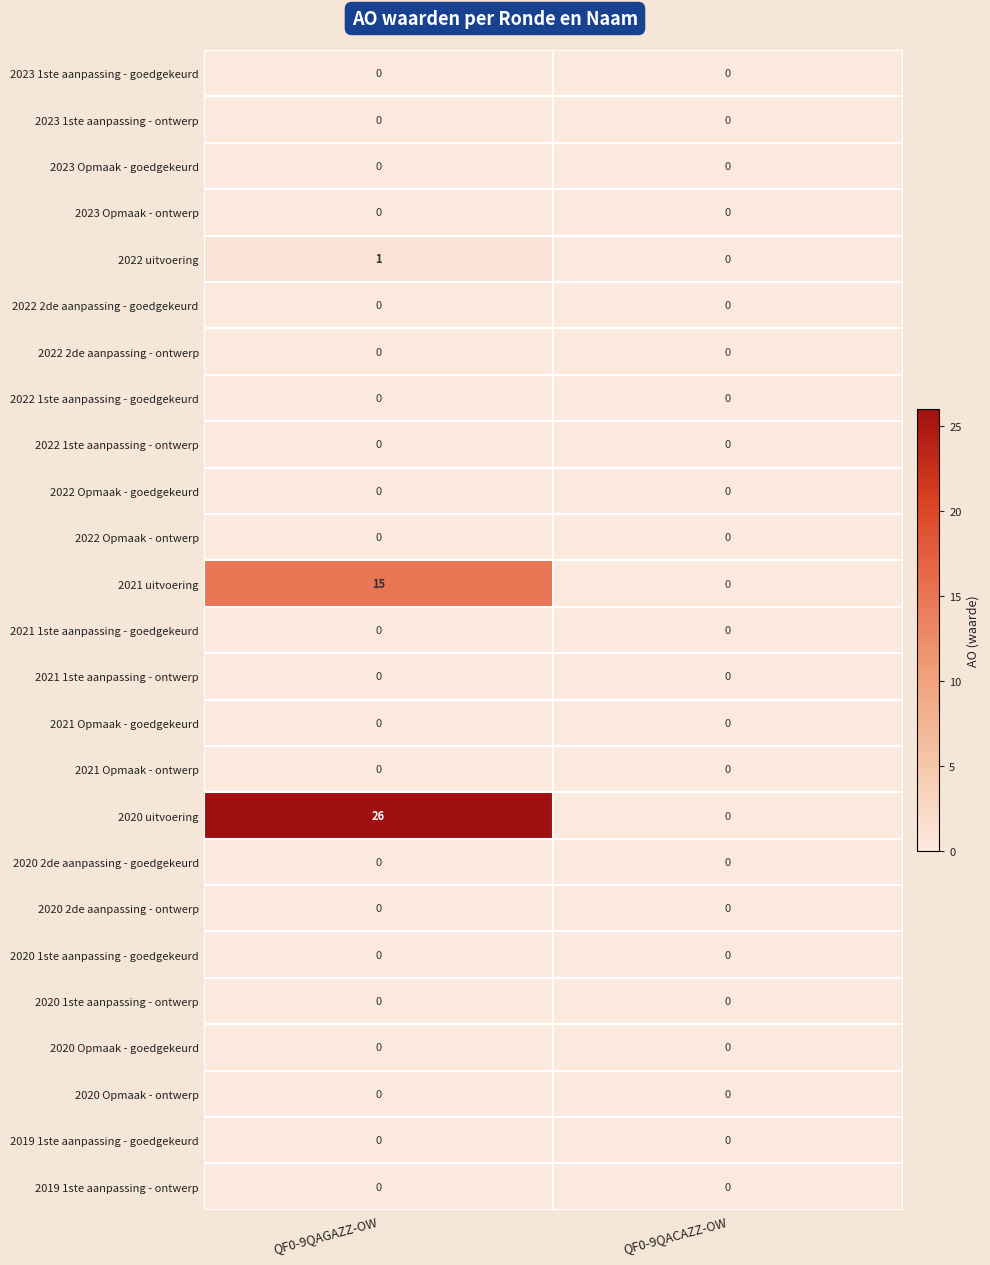

Which series has the largest range (max minus min)?

2020 uitvoering